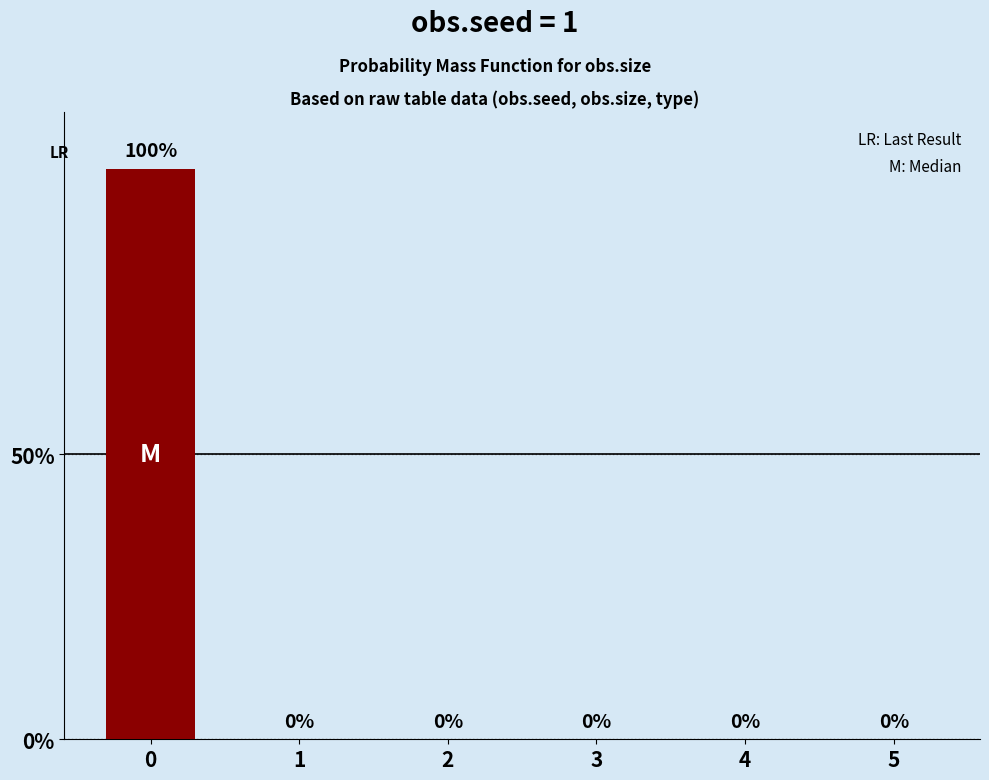

What is the maximum value shown in the chart?

100